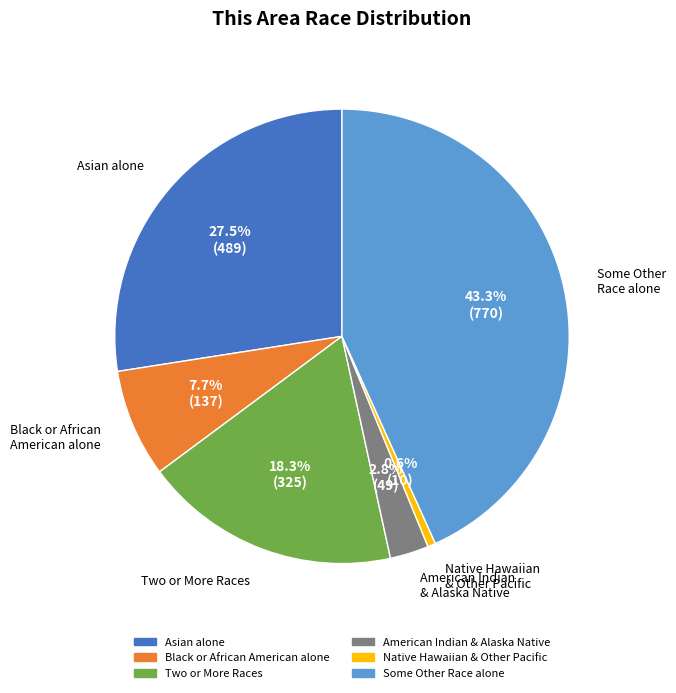

Is there a majority slice in this chart?

No